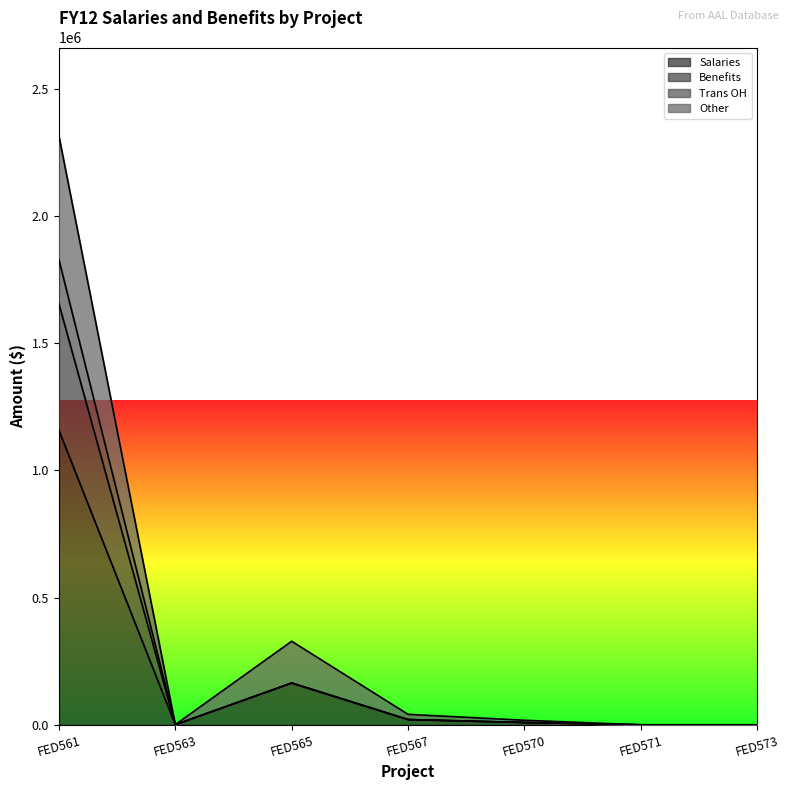

Which series has the widest spread of values?

Other